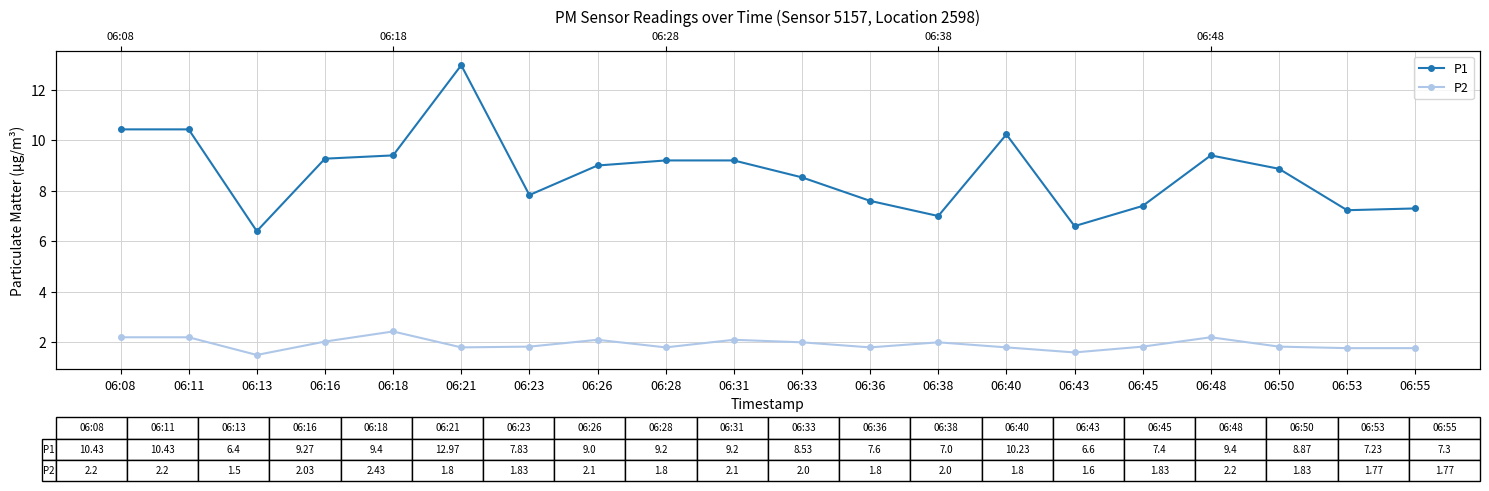

What value does the P1 series have at 06:48?

9.4